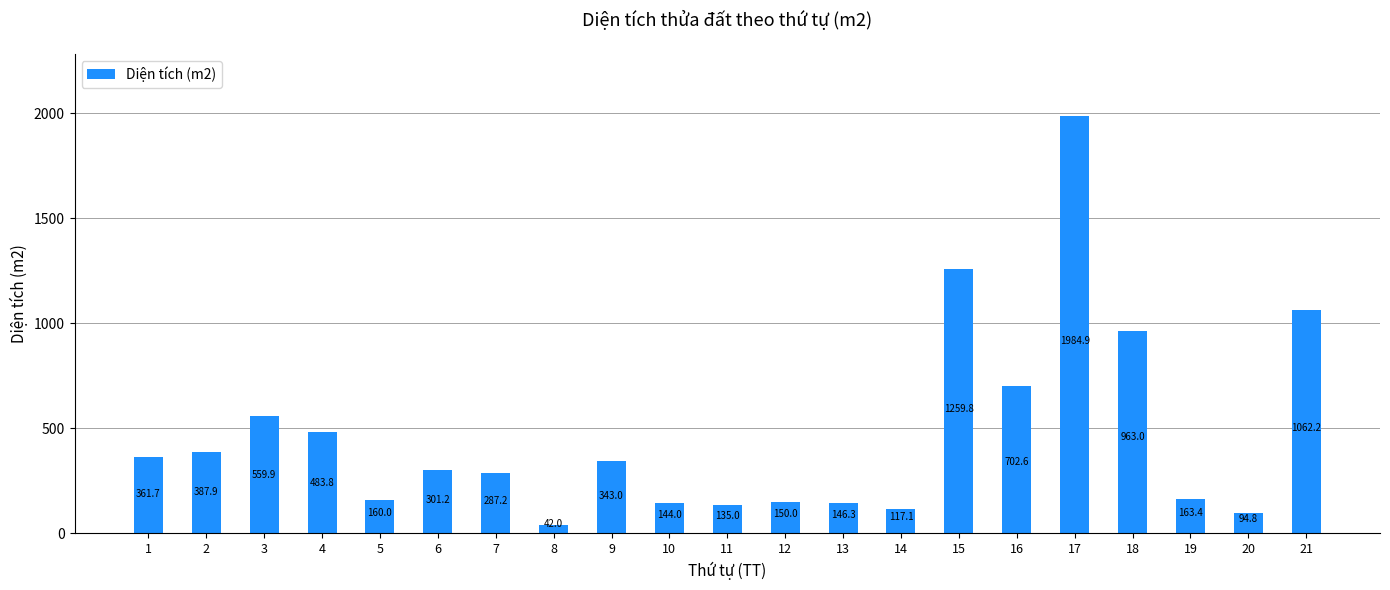

Reading left to right, what are all the values shown in this chart?

1=361.7	2=387.9	3=559.9	4=483.8	5=160.0	6=301.2	7=287.2	8=42.0	9=343.0	10=144.0	11=135.0	12=150.0	13=146.3	14=117.1	15=1259.8	16=702.6	17=1984.9	18=963.0	19=163.4	20=94.8	21=1062.2